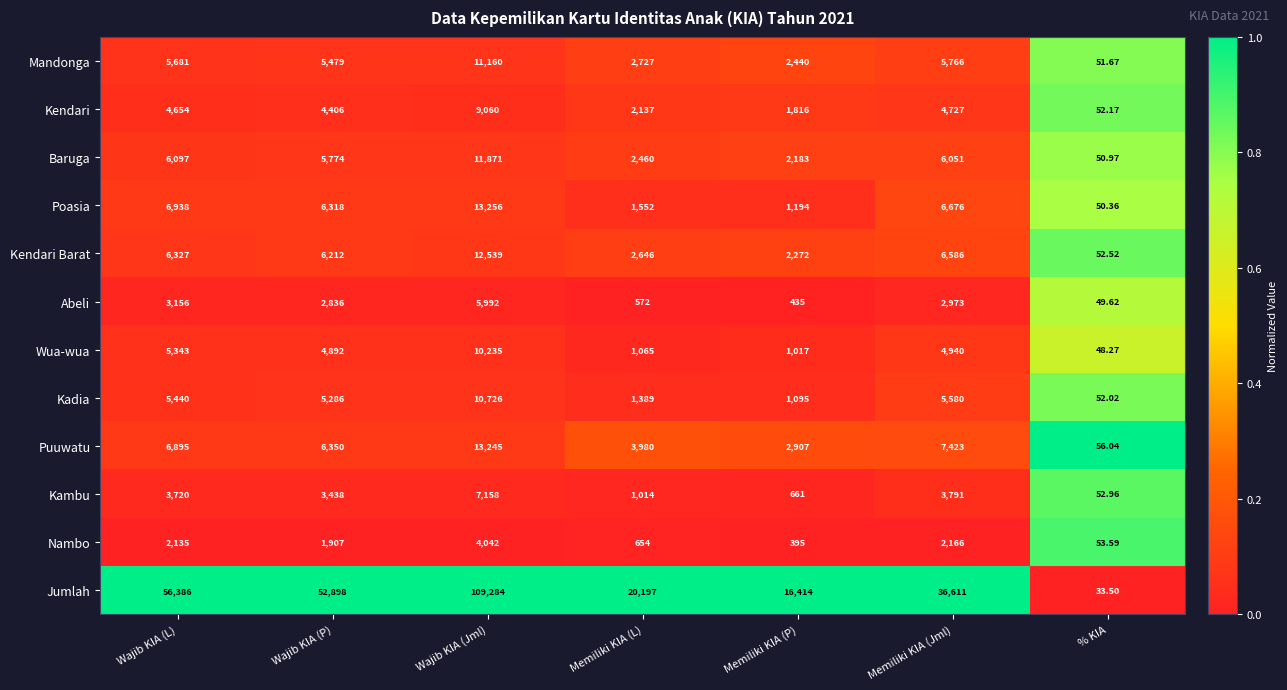

Between Memiliki KIA (P) and Memiliki KIA (Jml), which series saw the biggest shift?

Jumlah